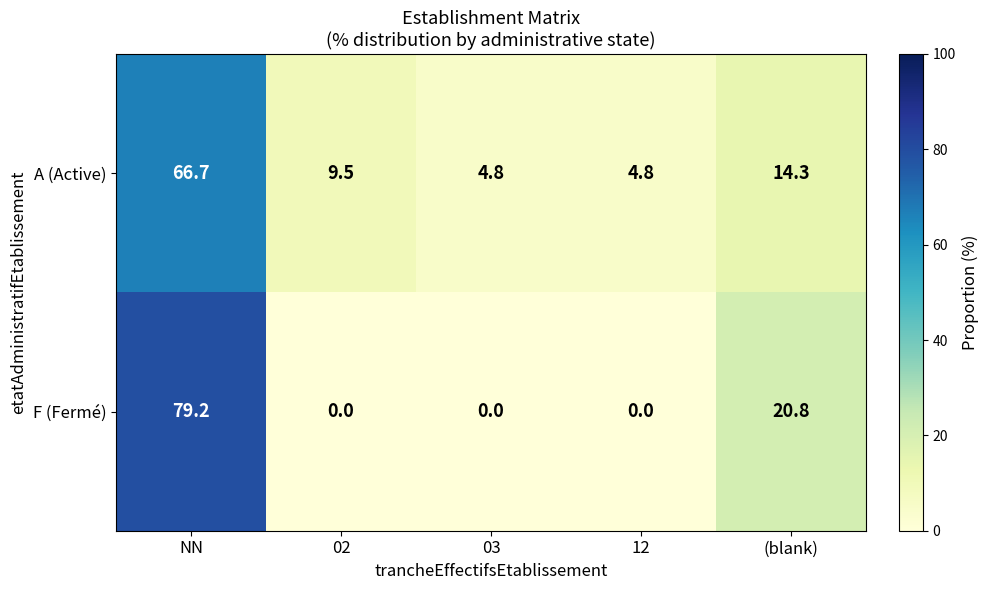

What is the total value across all series at 02?

9.5